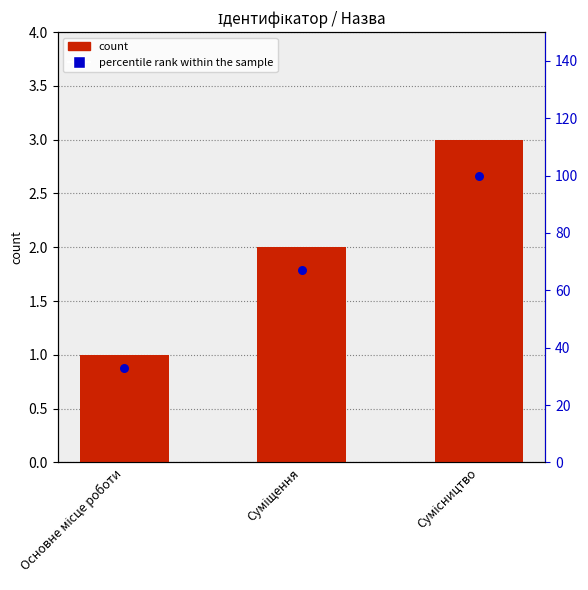

Which series has the largest Y range (max minus min)?

percentile rank within the sample